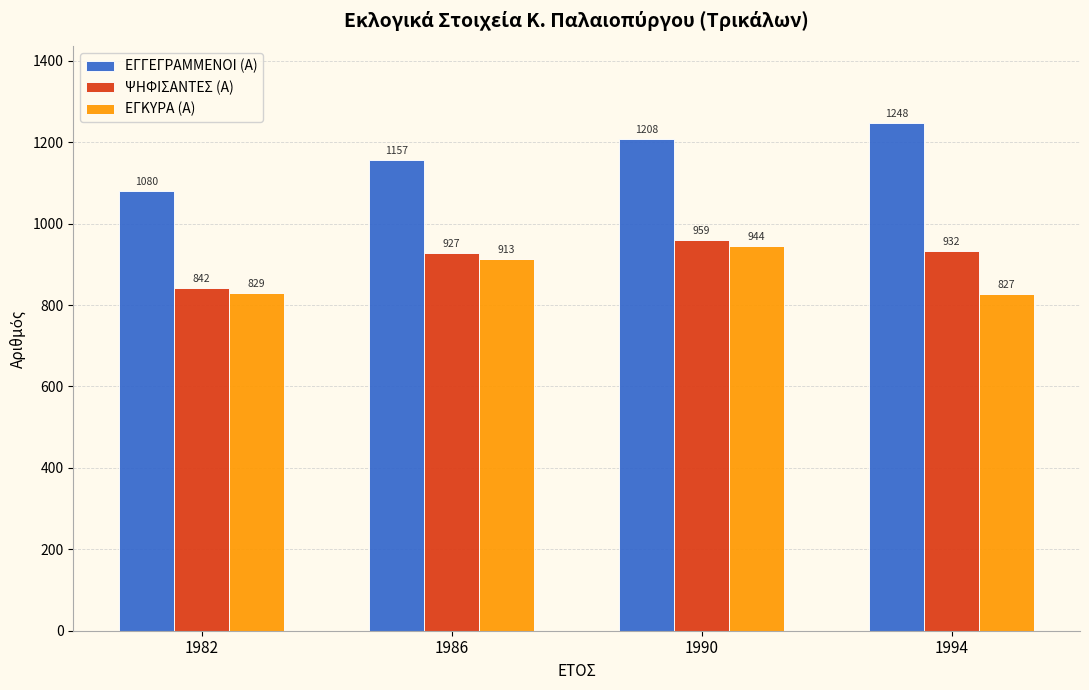

What is the smallest value displayed?

827